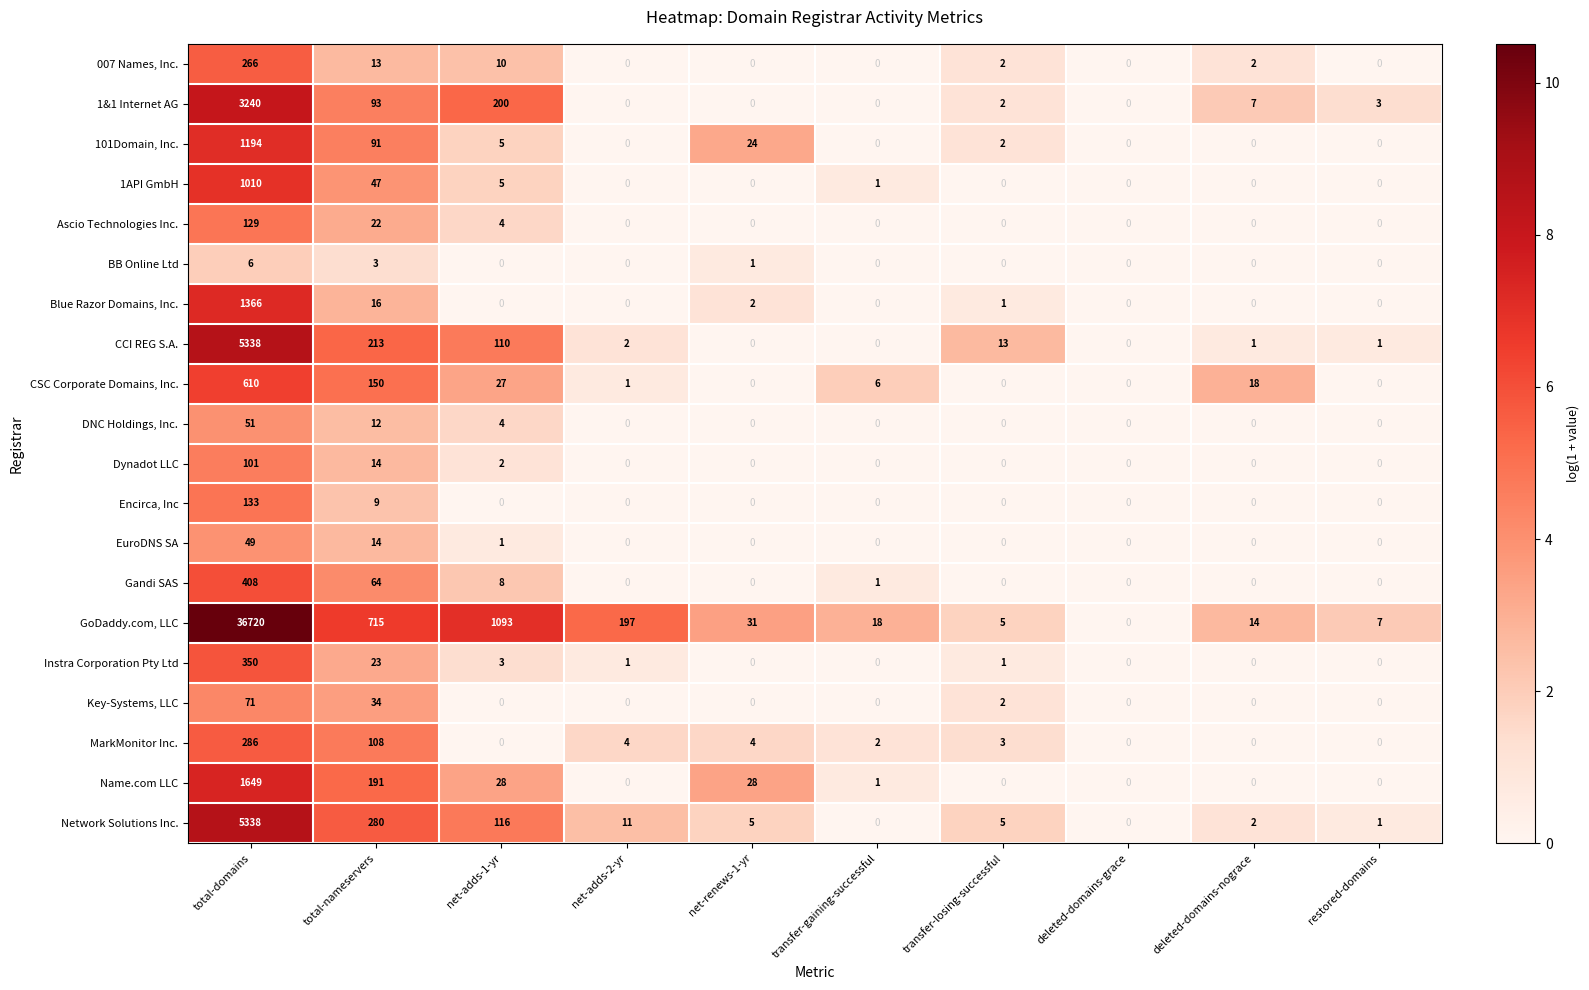

What is the greatest value displayed?

36720